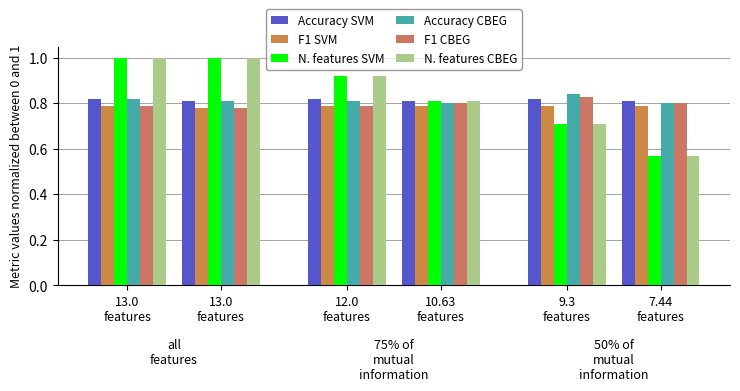

What is the maximum value shown in the chart?

1.0